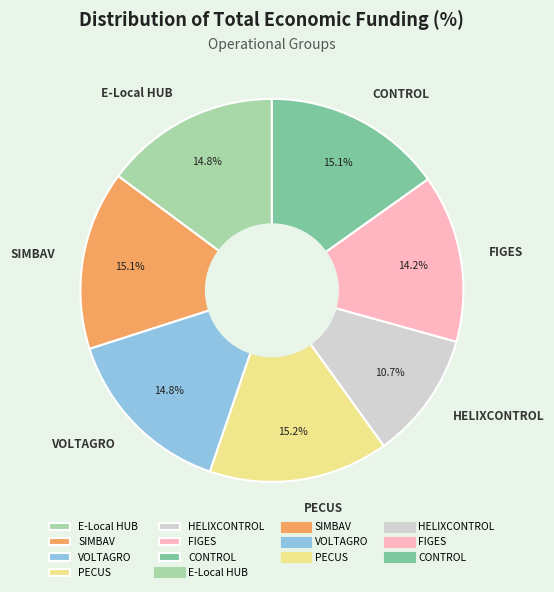

To the nearest percent, what is the average slice percentage?

14%